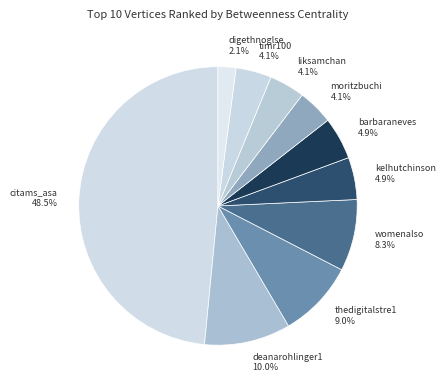

Does kelhutchinson represent more than half of the total?

No